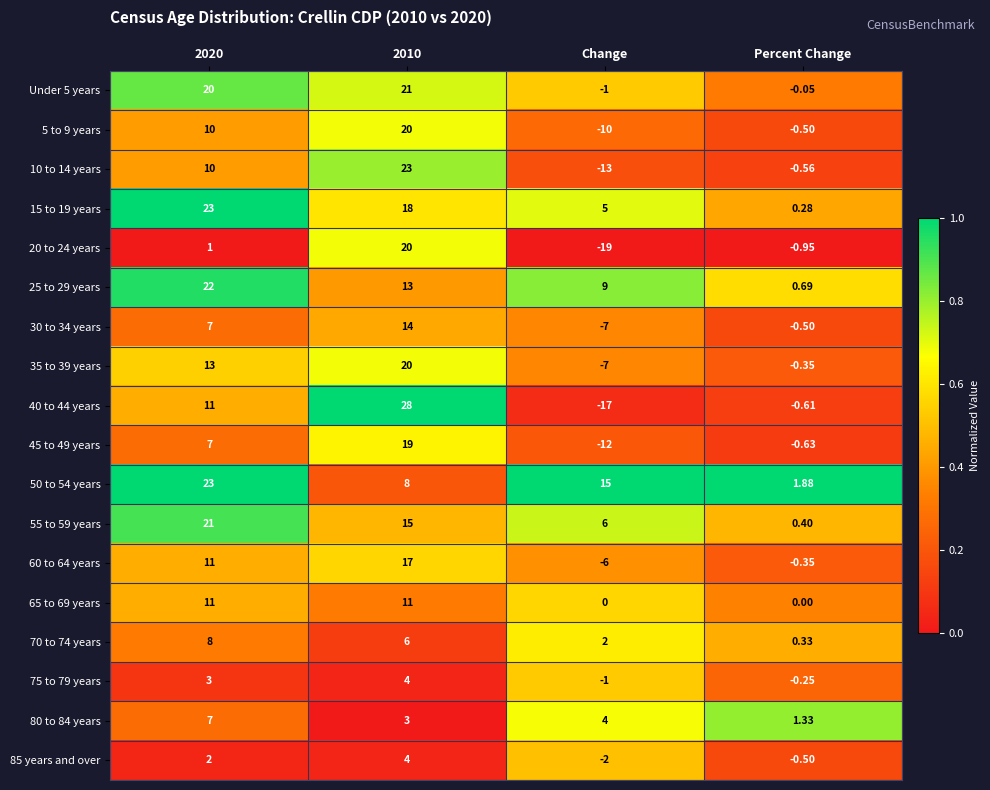

At which category does the chart reach its minimum across all series?

Change